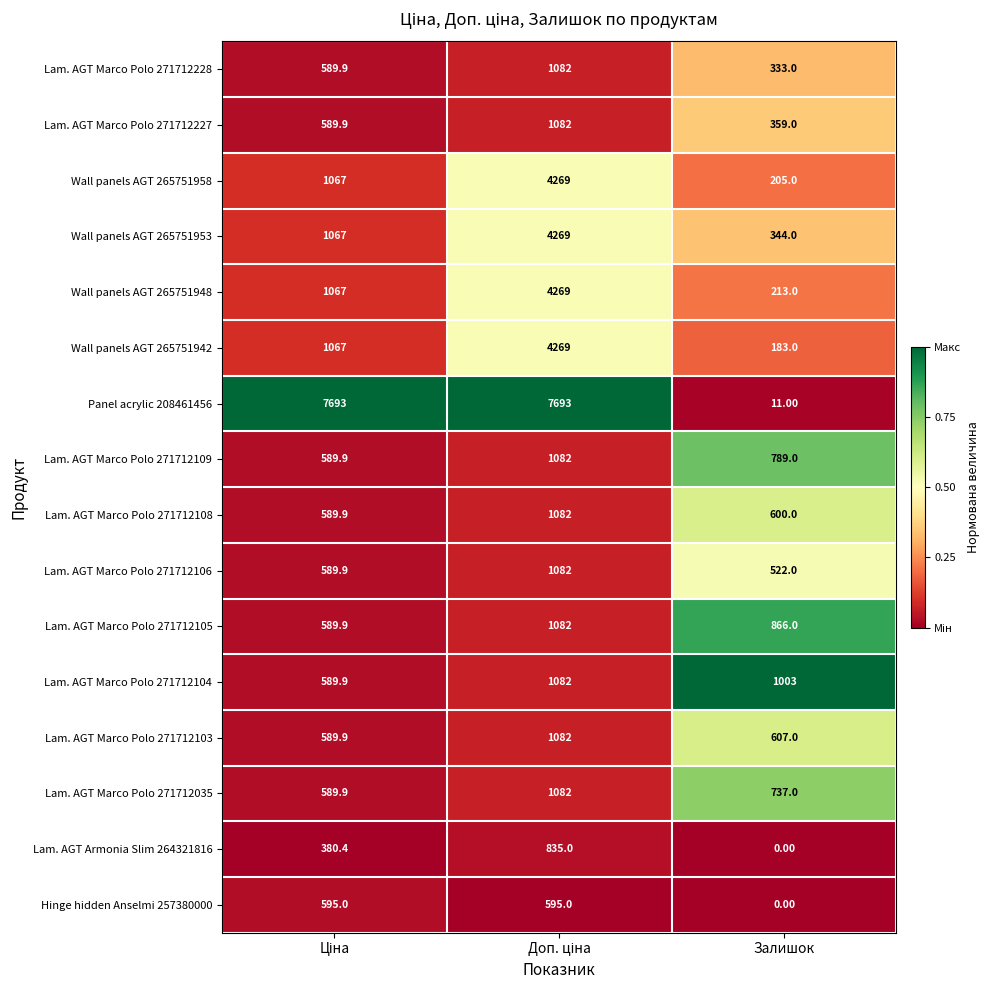

Which series has the widest spread of values?

Panel acrylic 208461456